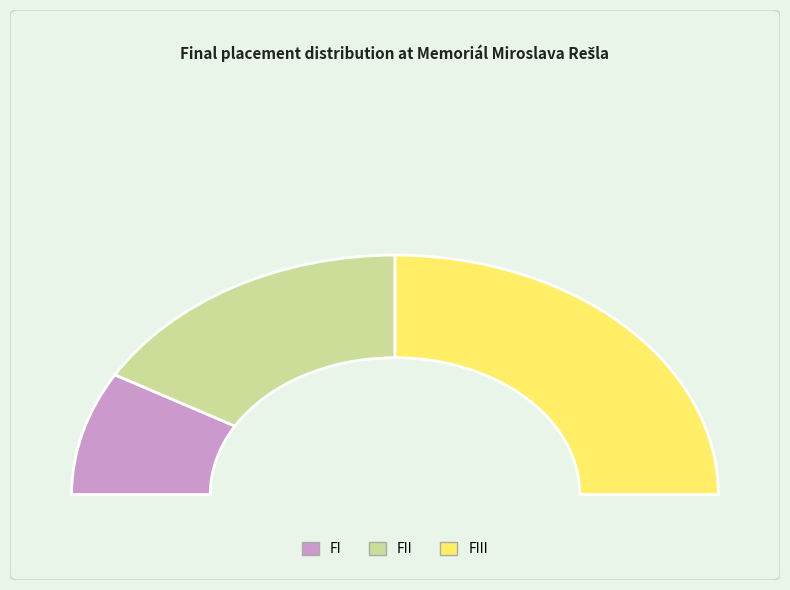

Which category has the smallest portion of the pie?

FI